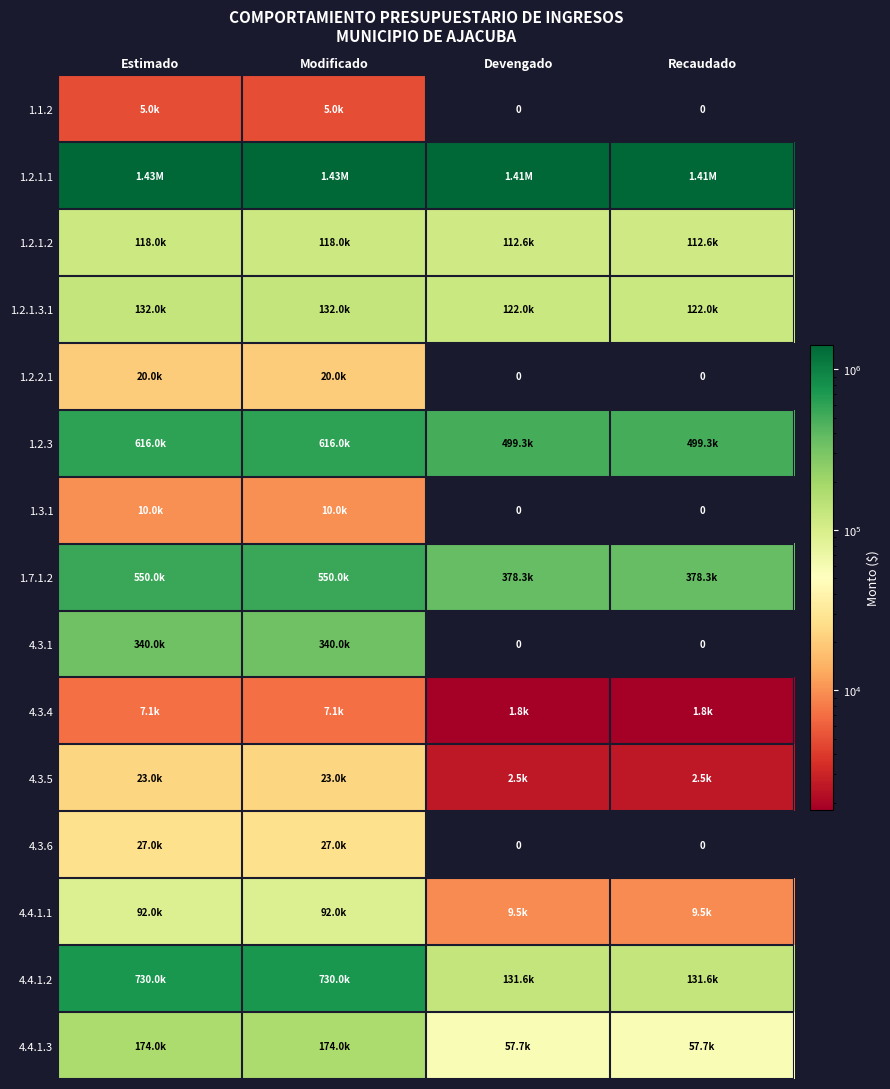

List the series in order of their peak value, highest first.

1.2.1.1, 4.4.1.2, 1.2.3, 1.7.1.2, 4.3.1, 4.4.1.3, 1.2.1.3.1, 1.2.1.2, 4.4.1.1, 4.3.6, 4.3.5, 1.2.2.1, 1.3.1, 4.3.4, 1.1.2